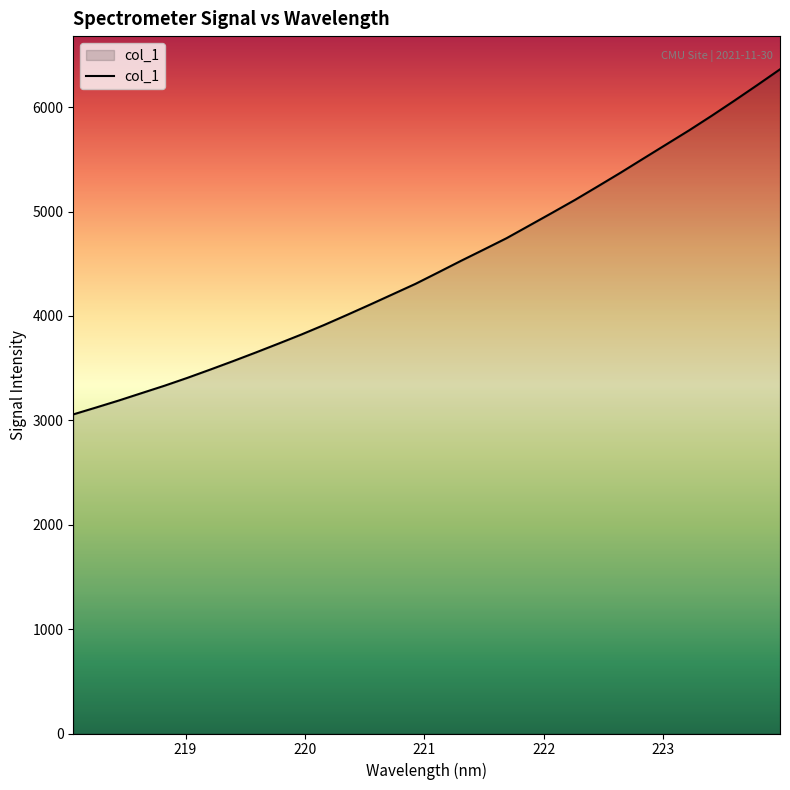

True or false: the data has more than 0 interior local peaks.

False